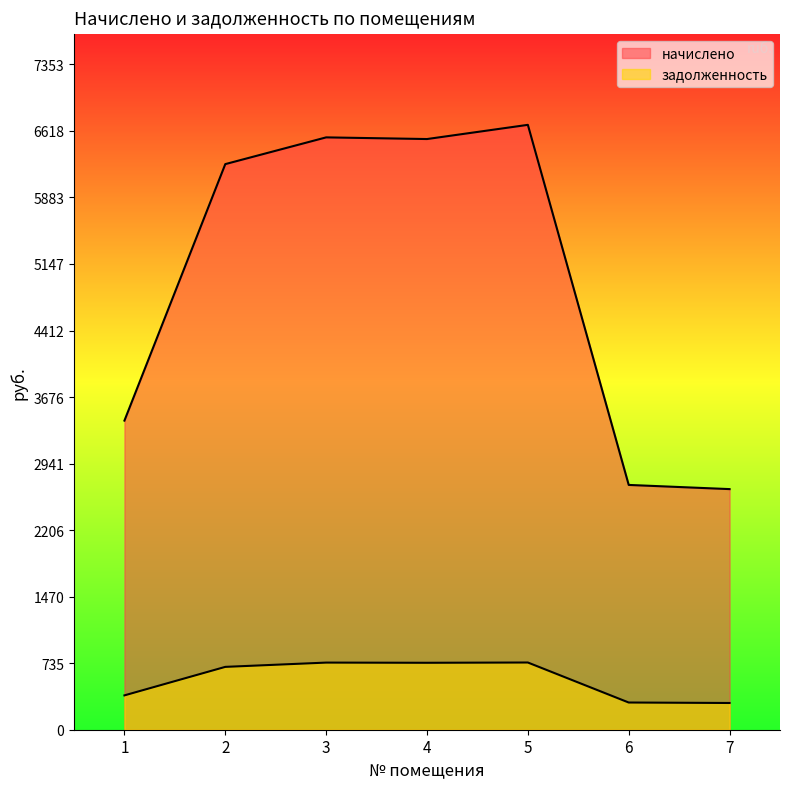

What are all the series names shown in the legend?

начислено, задолженность